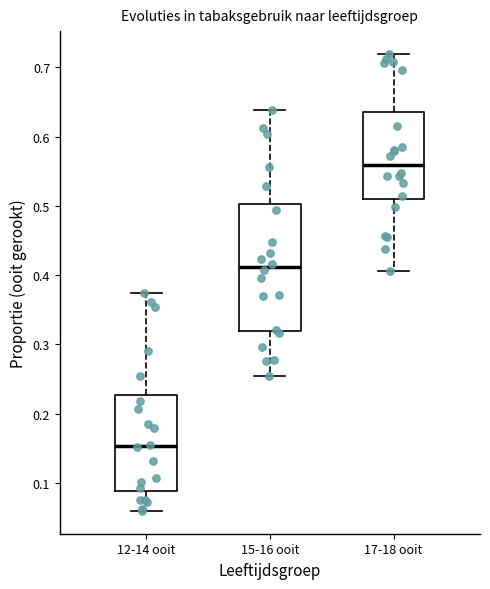

Reading left to right, transcribe this box plot: for each box, give where its median line is, the range the box spans, and where its two whiskers end, as read against the y-axis. The values are not printed on the chart, so give them approximately, as read against the axis.

12-14 ooit: median 0.15, box 0.09 to 0.23, whiskers 0.06 to 0.37
15-16 ooit: median 0.41, box 0.32 to 0.50, whiskers 0.26 to 0.64
17-18 ooit: median 0.56, box 0.51 to 0.64, whiskers 0.41 to 0.72